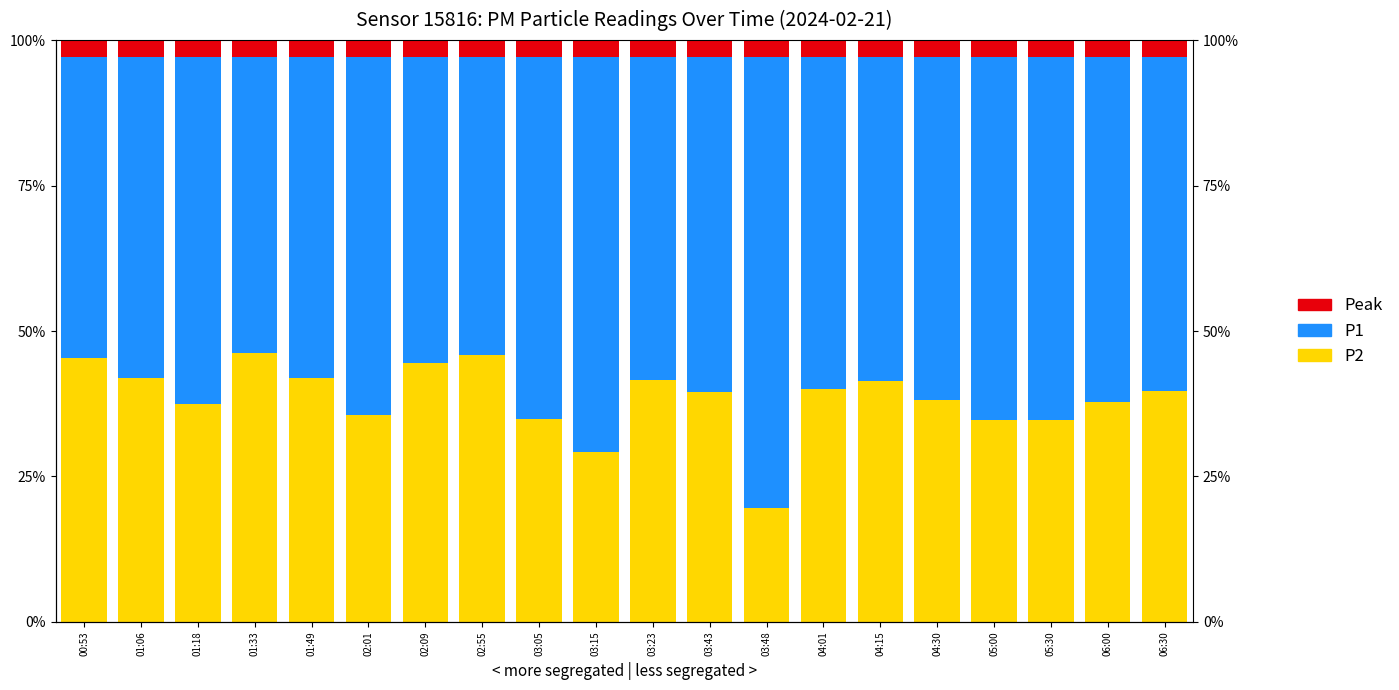

Rank the series by their maximum value, from highest to lowest.

P1, P2, Peak